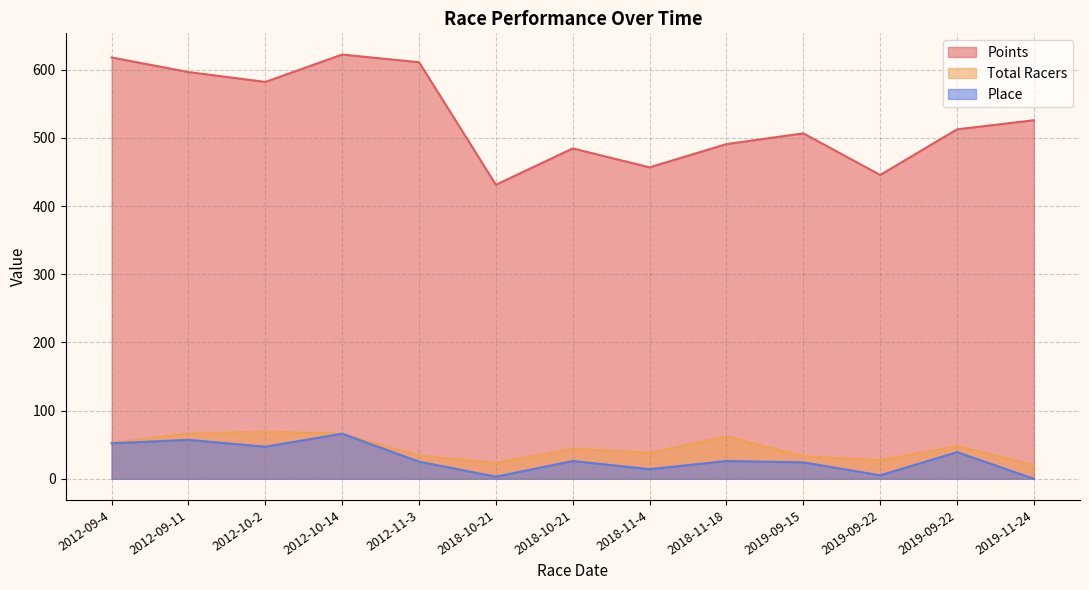

What is the difference between the highest and lowest values at 2019-09-22?

440.5